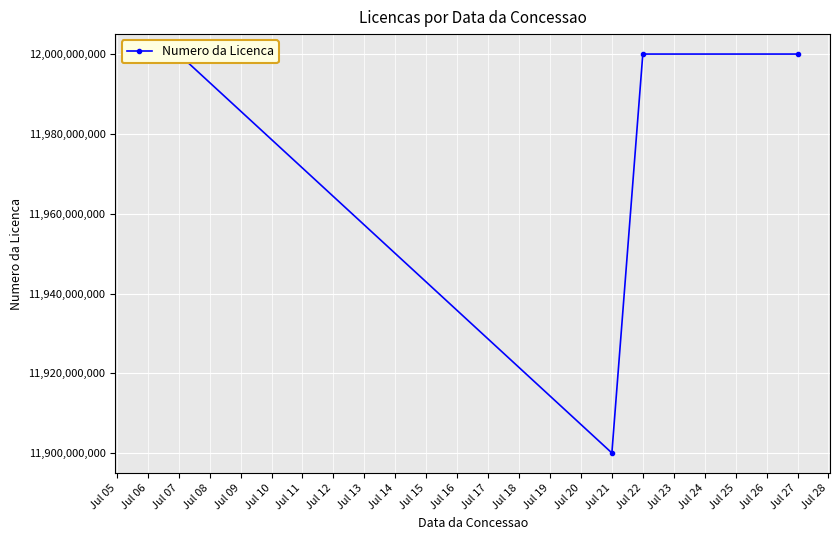

How many data points does each series have?

5